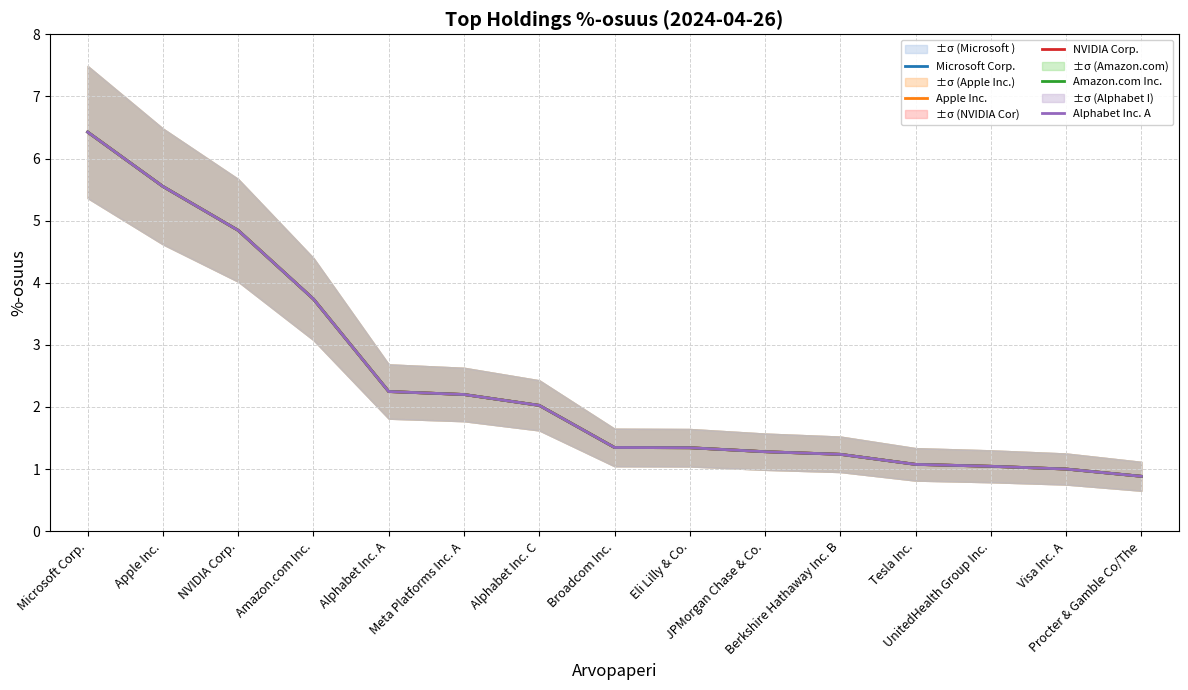

At which label is NVIDIA Corp. closest to 3?

Amazon.com Inc.